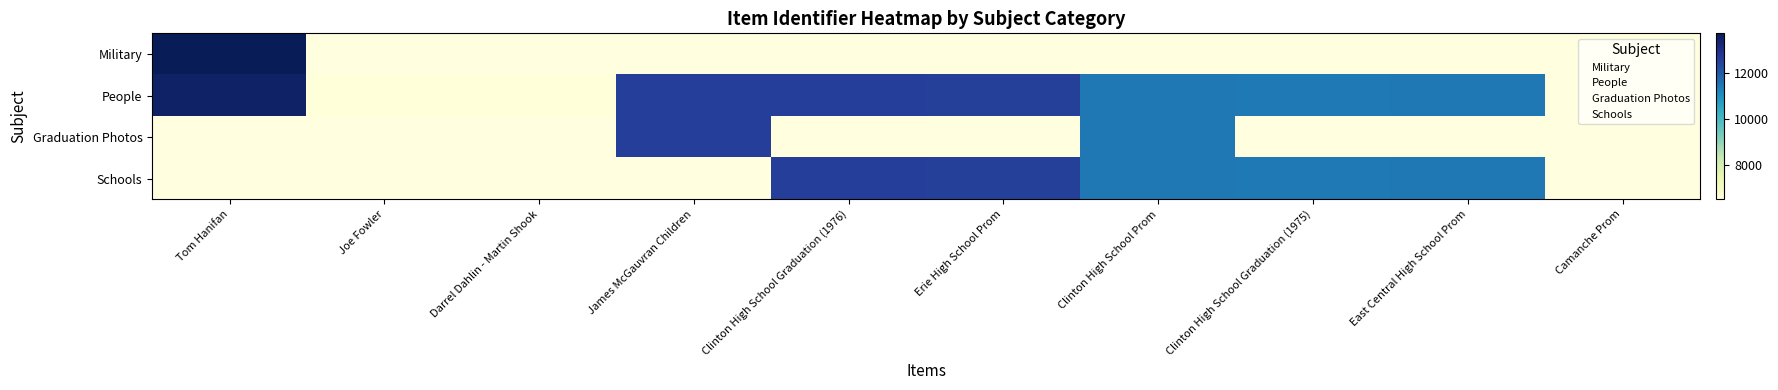

True or false: Schools has a value of 0 at Darrel Dahlin - Martin Shook.

True